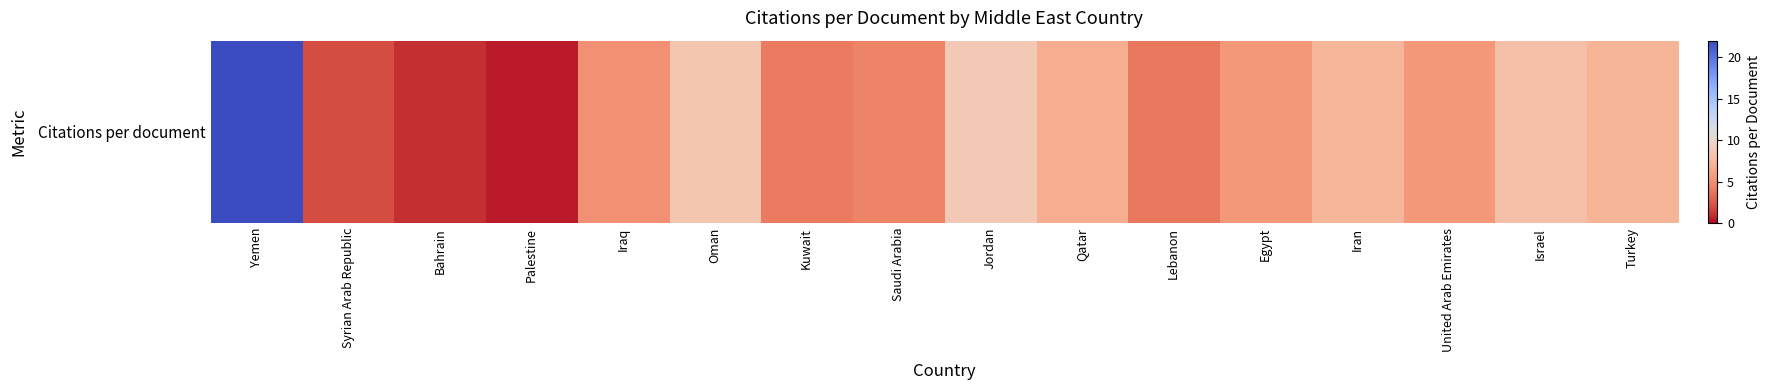

How many series are shown in this chart?

1